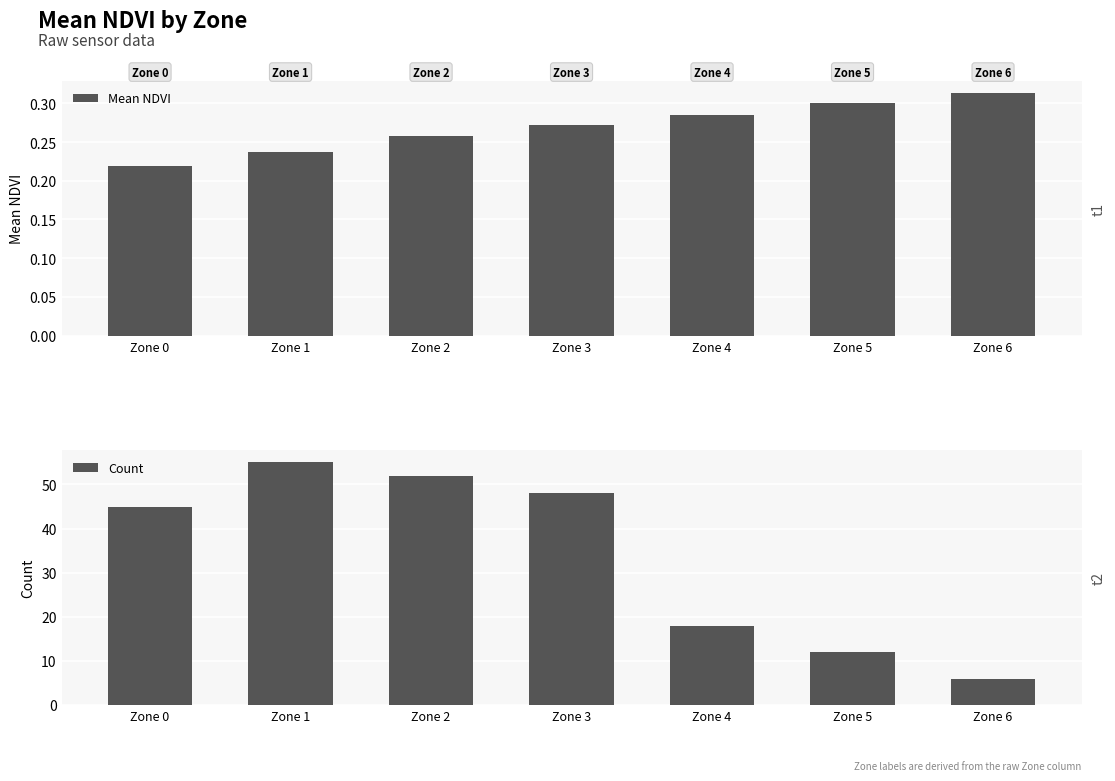

Rank the series by their maximum value, from highest to lowest.

Count, Mean NDVI